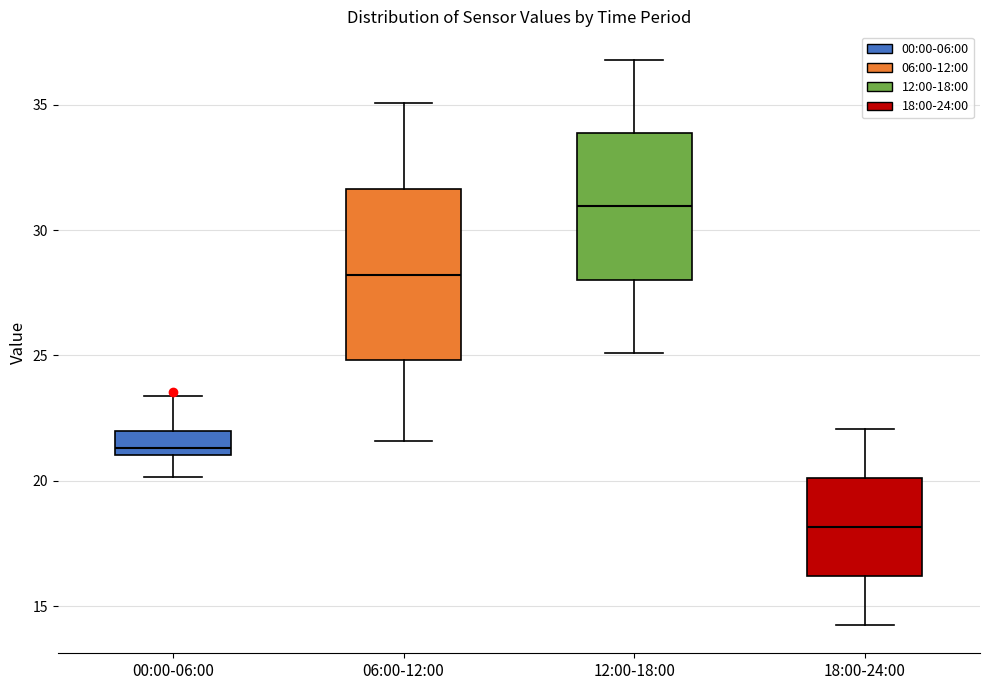

Reading left to right, transcribe this box plot: for each box, give where its median line is, the range the box spans, and where its two whiskers end, as read against the y-axis. The values are not printed on the chart, so give them approximately, as read against the axis.

00:00-06:00: median 21.5, box 21.0 to 22.0, whiskers 20.0 to 23.5
06:00-12:00: median 28.0, box 25.0 to 31.5, whiskers 21.5 to 35.0
12:00-18:00: median 31.0, box 28.0 to 34.0, whiskers 25.0 to 37.0
18:00-24:00: median 18.0, box 16.0 to 20.0, whiskers 14.5 to 22.0